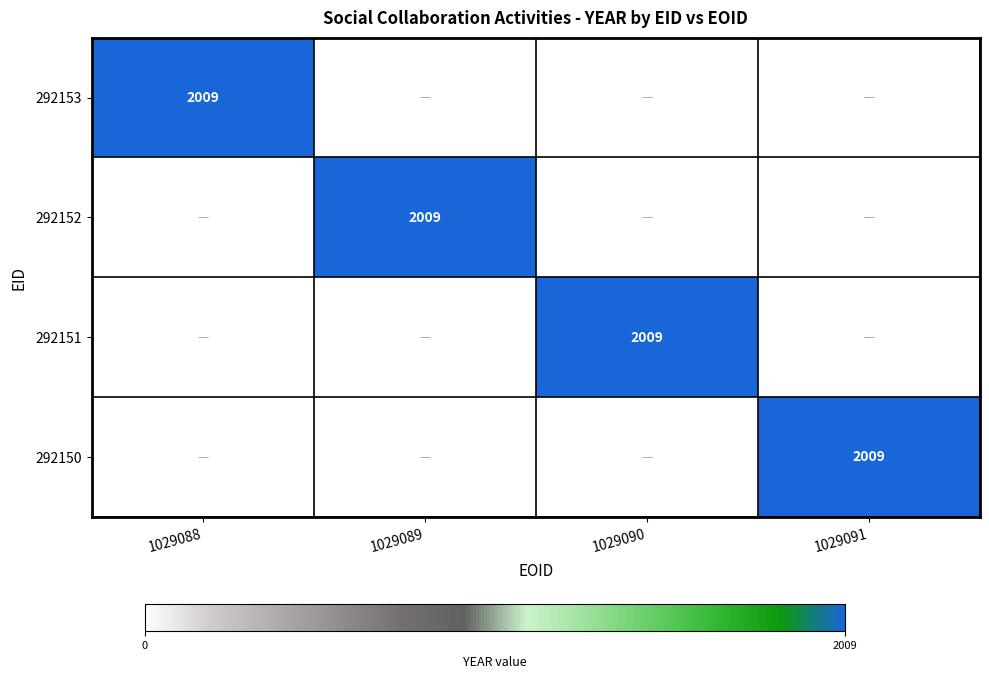

The 292152 series shows 2700 at 1029089. True or false?

False